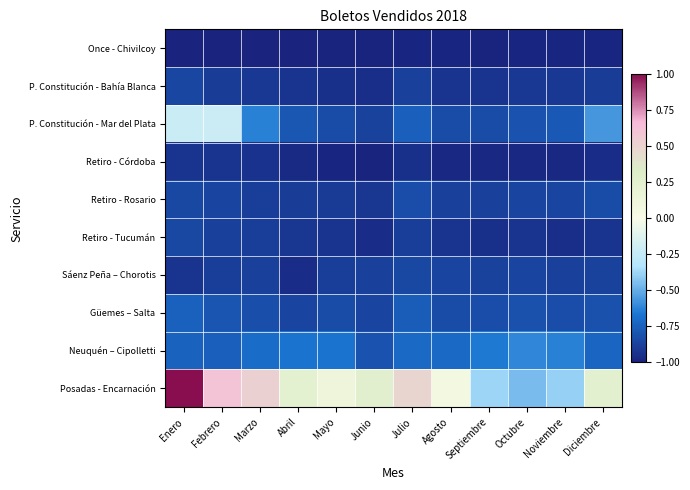

Between Noviembre and Julio, which is larger?

Julio